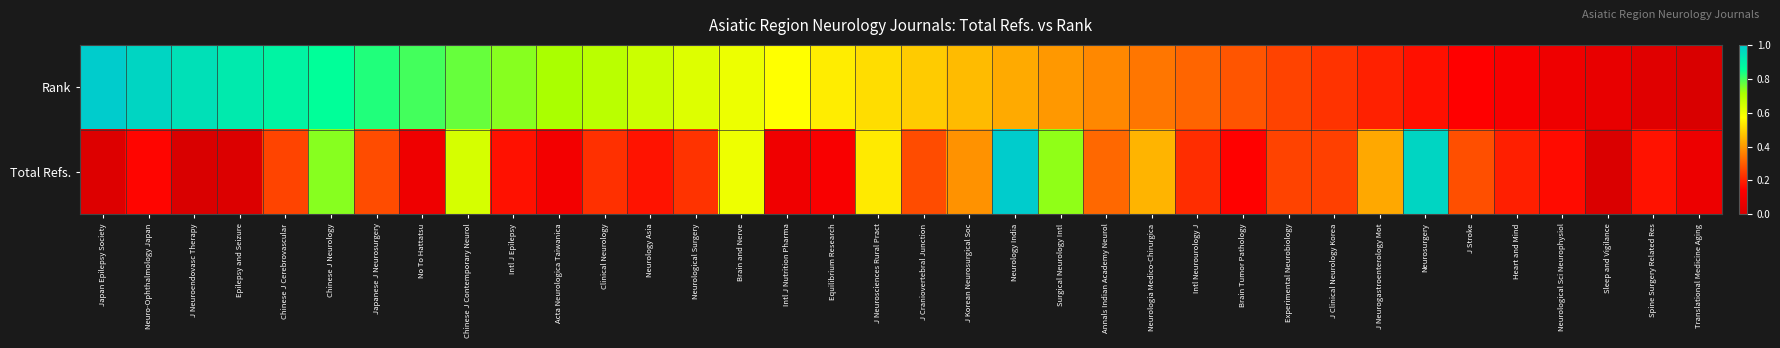

Reading left to right, transcribe all the data shown in this chart.

Rank: Japan Epilepsy Society=1.0	Neuro-Ophthalmology Japan=1.0	J Neuroendovasc Therapy=0.9	Epilepsy and Seizure=0.9	Chinese J Cerebrovascular=0.9	Chinese J Neurology=0.9	Japanese J Neurosurgery=0.8	No To Hattatsu=0.8	Chinese J Contemporary Neurol=0.8	Intl J Epilepsy=0.7	Acta Neurologica Taiwanica=0.7	Clinical Neurology=0.7	Neurology Asia=0.7	Neurological Surgery=0.6	Brain and Nerve=0.6	Intl J Nutrition Pharma=0.6	Equilibrium Research=0.5	J Neurosciences Rural Pract=0.5	J Craniovertebral Junction=0.5	J Korean Neurosurgical Soc=0.5	Neurology India=0.4	Surgical Neurology Intl=0.4	Annals Indian Academy Neurol=0.4	Neurologia Medico-Chirurgica=0.3	Intl Neurourology J=0.3	Brain Tumor Pathology=0.3	Experimental Neurobiology=0.3	J Clinical Neurology Korea=0.2	J Neurogastroenterology Mot=0.2	Neurosurgery=0.2	J Stroke=0.1	Heart and Mind=0.1	Neurological Sci Neurophysiol=0.1	Sleep and Vigilance=0.1	Spine Surgery Related Res=0.0	Translational Medicine Aging=0.0
Total Refs.: Japan Epilepsy Society=0.0	Neuro-Ophthalmology Japan=0.2	J Neuroendovasc Therapy=0.0	Epilepsy and Seizure=0.0	Chinese J Cerebrovascular=0.3	Chinese J Neurology=0.7	Japanese J Neurosurgery=0.3	No To Hattatsu=0.1	Chinese J Contemporary Neurol=0.6	Intl J Epilepsy=0.2	Acta Neurologica Taiwanica=0.1	Clinical Neurology=0.2	Neurology Asia=0.2	Neurological Surgery=0.2	Brain and Nerve=0.6	Intl J Nutrition Pharma=0.1	Equilibrium Research=0.1	J Neurosciences Rural Pract=0.5	J Craniovertebral Junction=0.3	J Korean Neurosurgical Soc=0.4	Neurology India=1.0	Surgical Neurology Intl=0.7	Annals Indian Academy Neurol=0.3	Neurologia Medico-Chirurgica=0.4	Intl Neurourology J=0.2	Brain Tumor Pathology=0.1	Experimental Neurobiology=0.3	J Clinical Neurology Korea=0.3	J Neurogastroenterology Mot=0.4	Neurosurgery=1.0	J Stroke=0.3	Heart and Mind=0.2	Neurological Sci Neurophysiol=0.2	Sleep and Vigilance=0.0	Spine Surgery Related Res=0.2	Translational Medicine Aging=0.1